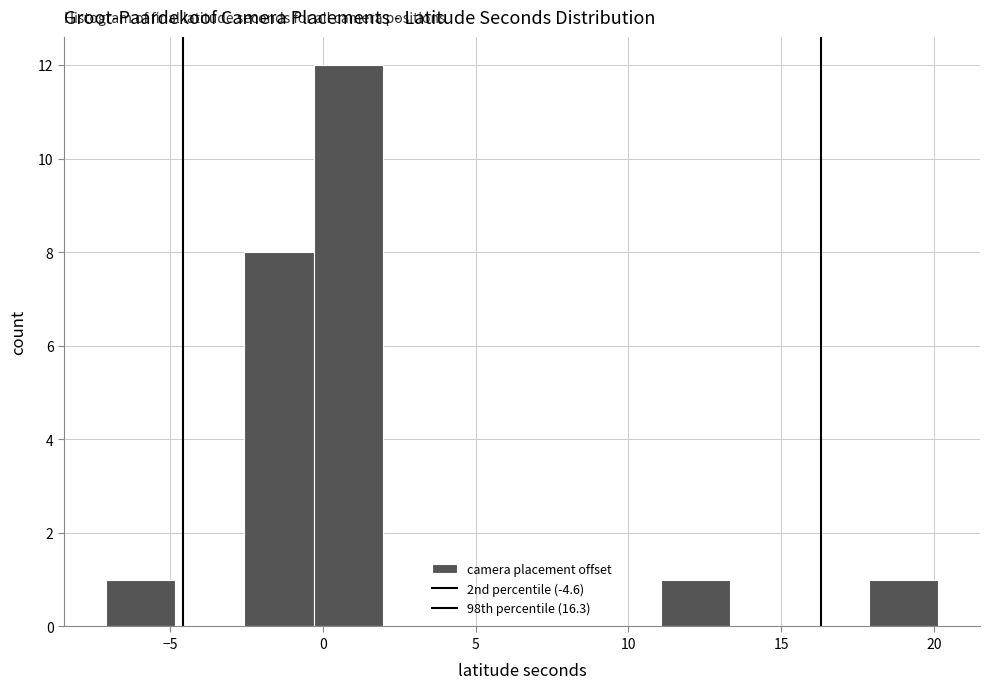

What is the height of the bar covering 18.0 to 20.0 on the x-axis? Neither the bar edges nor the heights are printed on the chart, so give them approximately, as read against the axes.

1